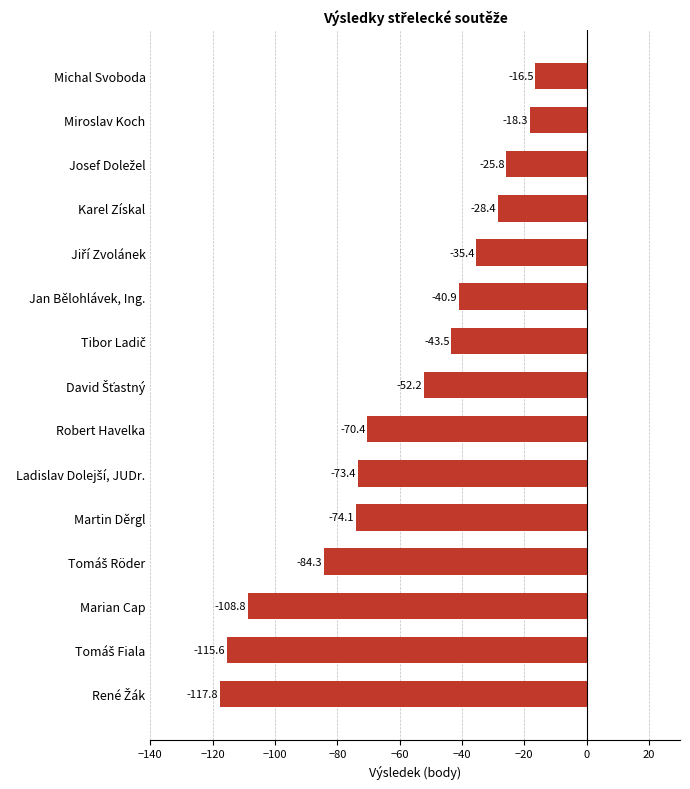

What is the greatest value displayed?

-16.5